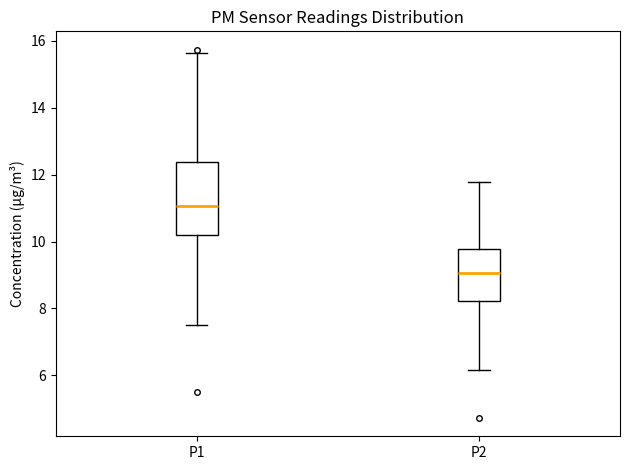

Comparing the boxes themselves (not the whiskers), which one is the tallest?

P1